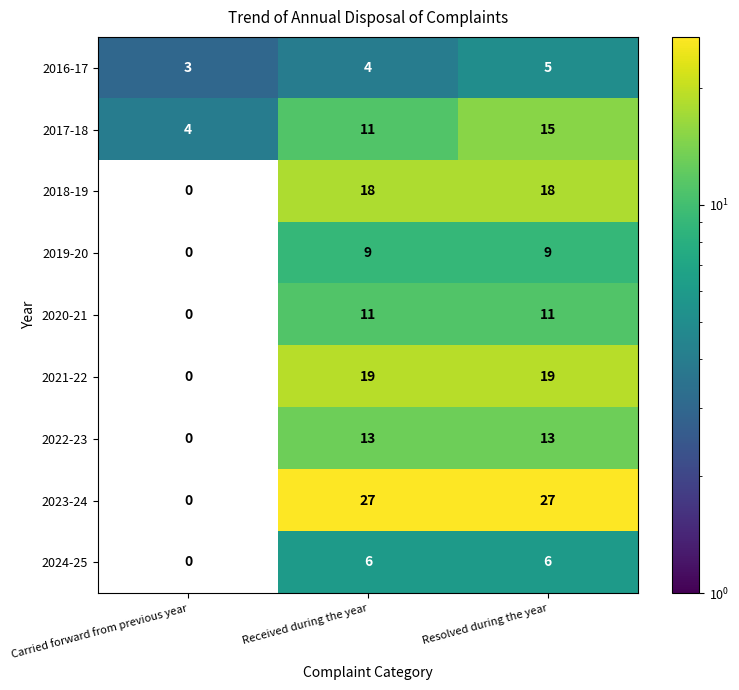

Which category has the lowest value in the 2024-25 series?

Carried forward from previous year